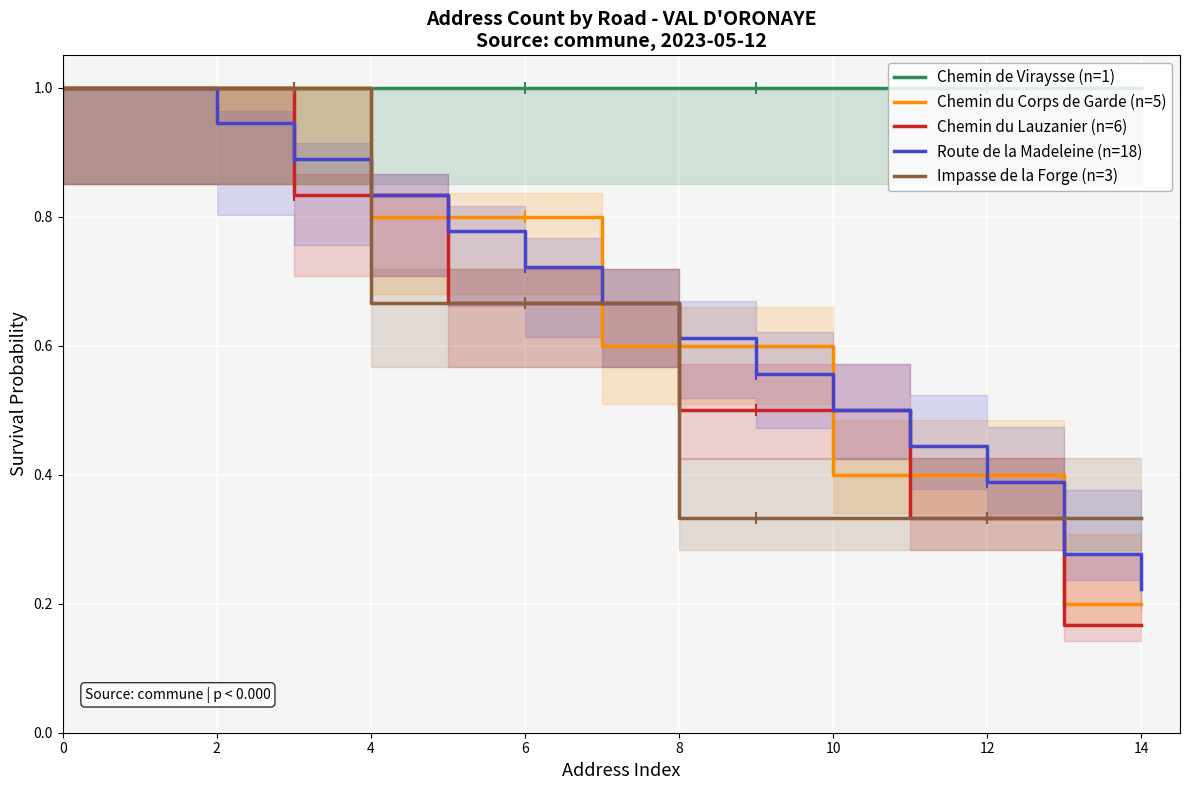

What is the label of the 2nd point from the right?

13